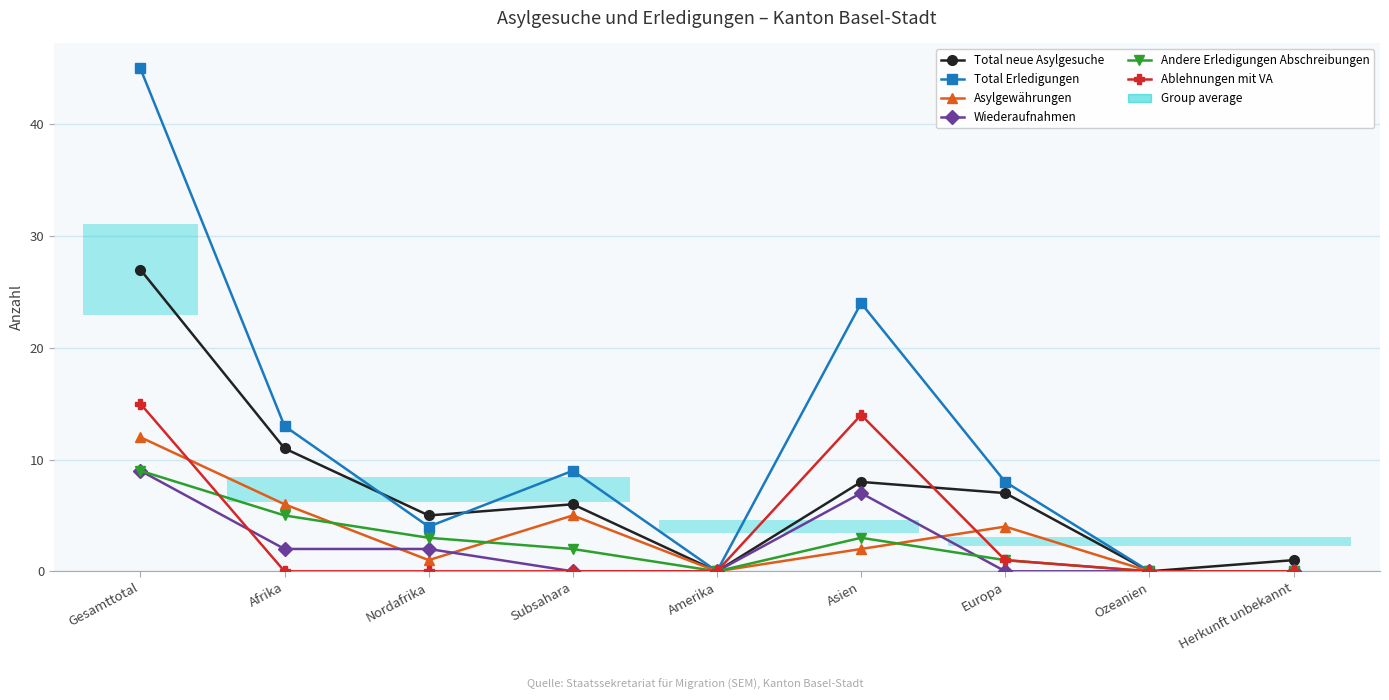

After their last crossing, which series has the higher values: Andere Erledigungen Abschreibungen or Asylgewährungen?

Asylgewährungen